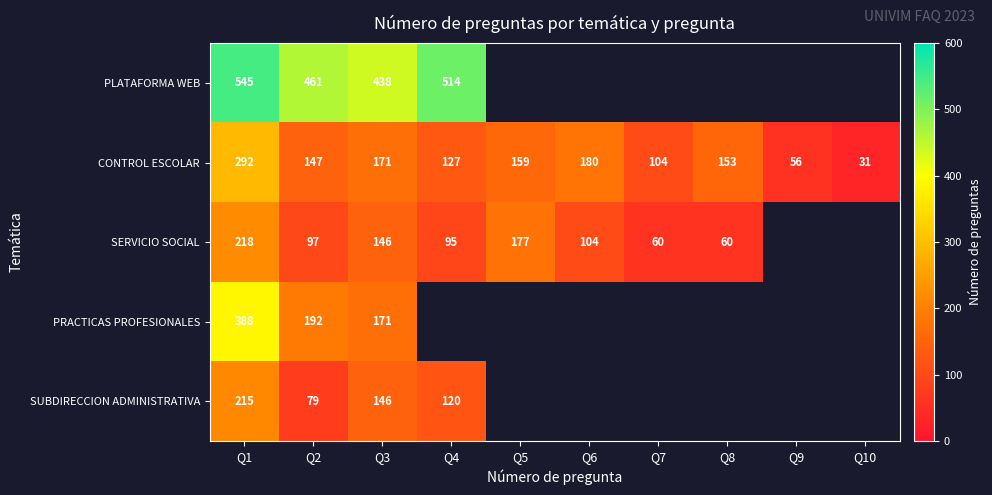

How many distinct data groups are displayed?

5